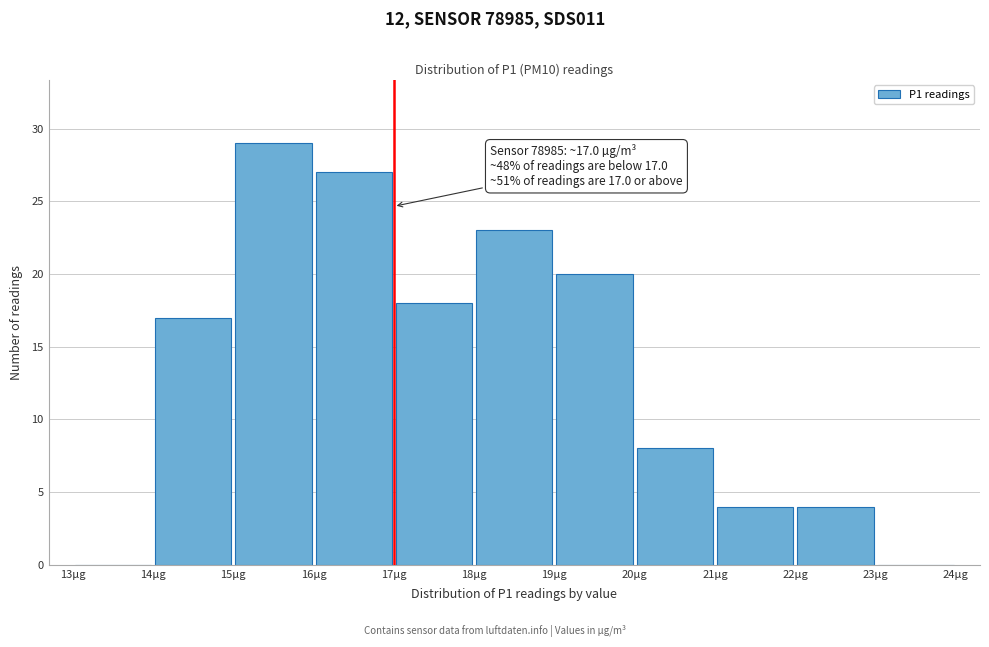

Which range on the x-axis has the tallest bar?

15 to 16